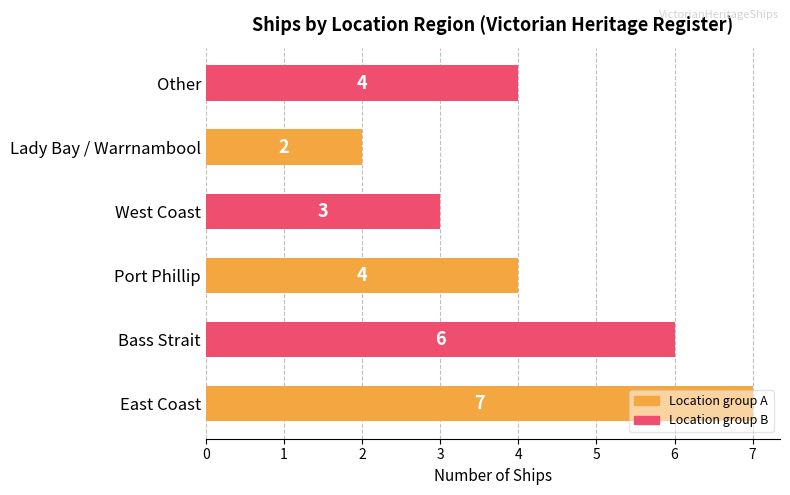

The value at Other is 1. True or false?

False